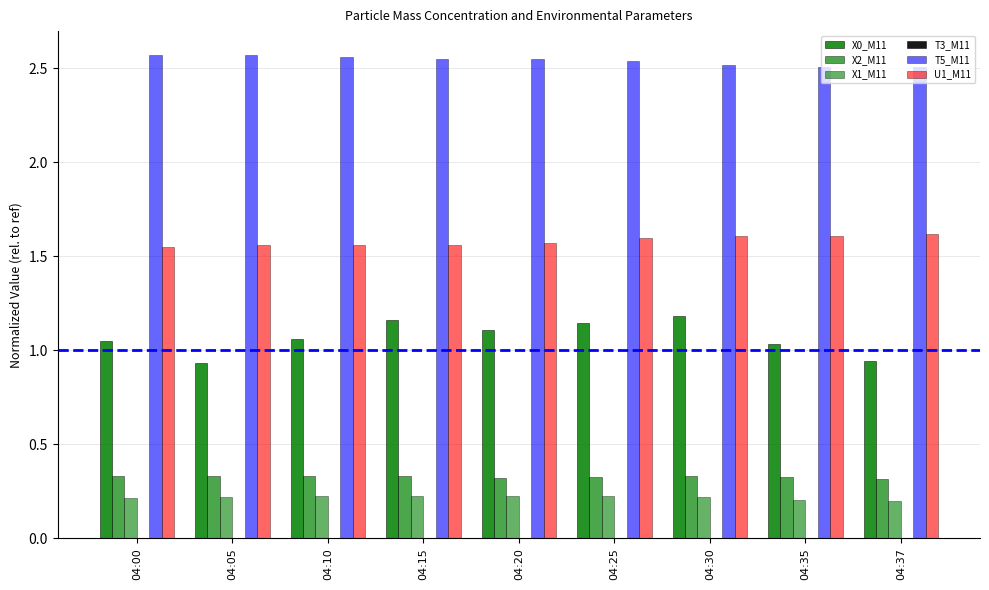

Are the bars horizontal?

No